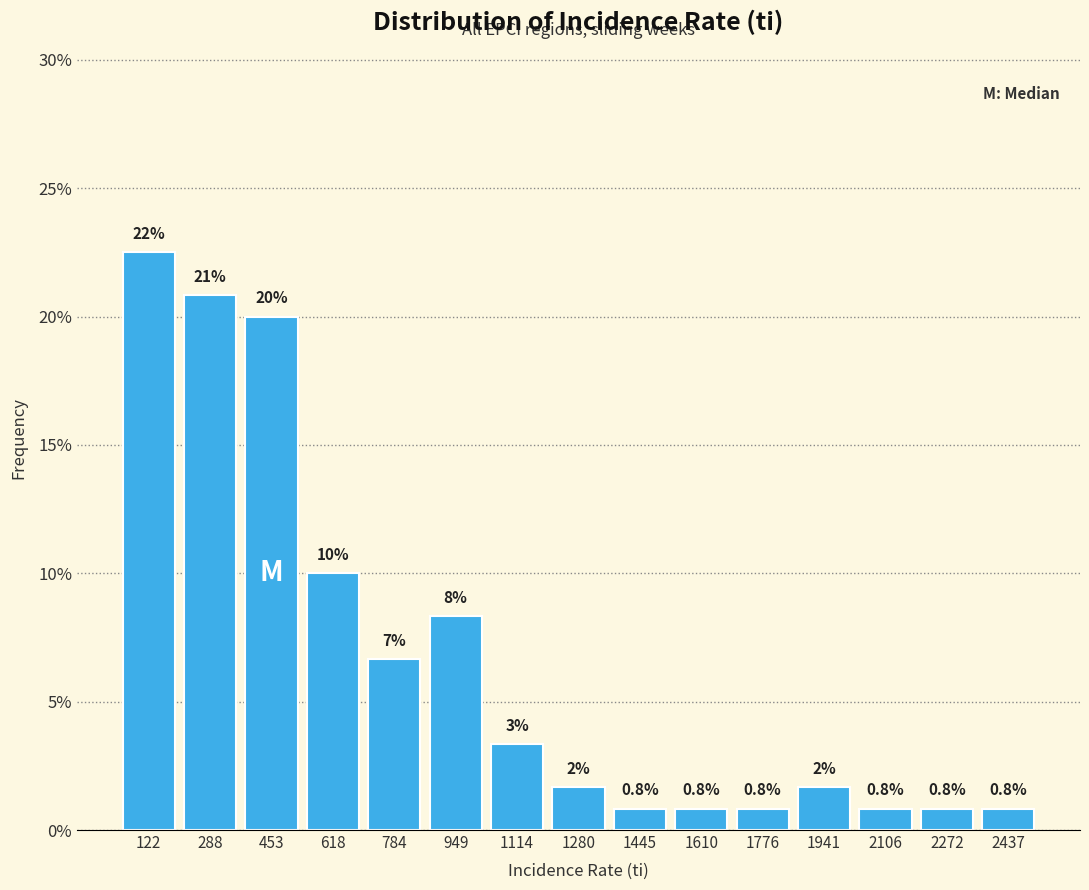

Which category has the highest value across all series?

122